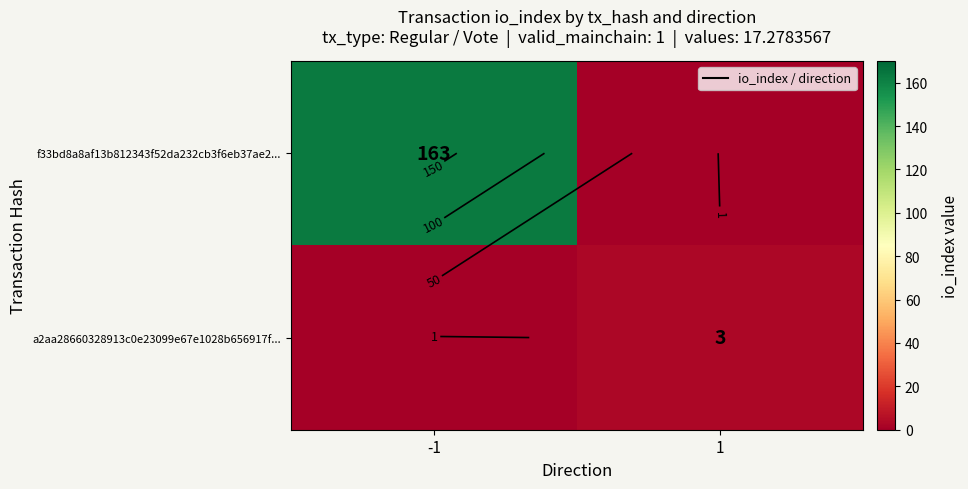

What is the sum of the a2aa28660328913c0e23099e67e1028b656917f... values at 1 and -1?

3